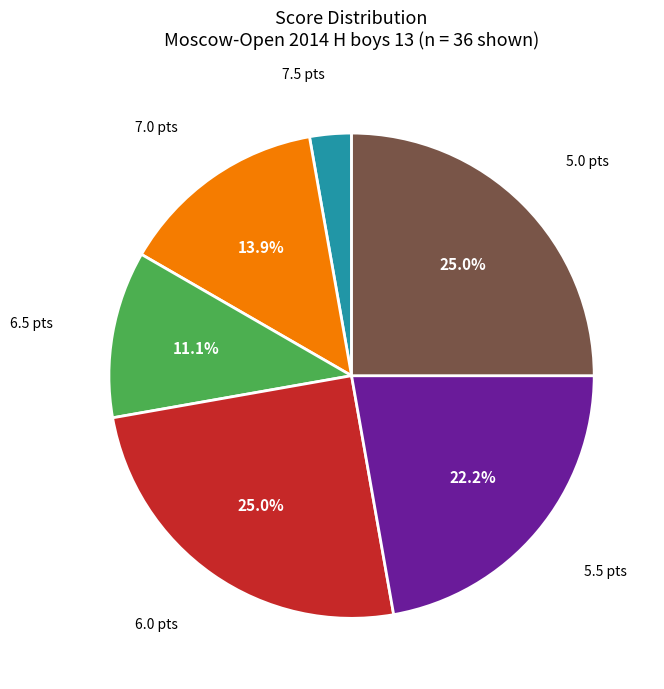

Is there a majority slice in this chart?

No